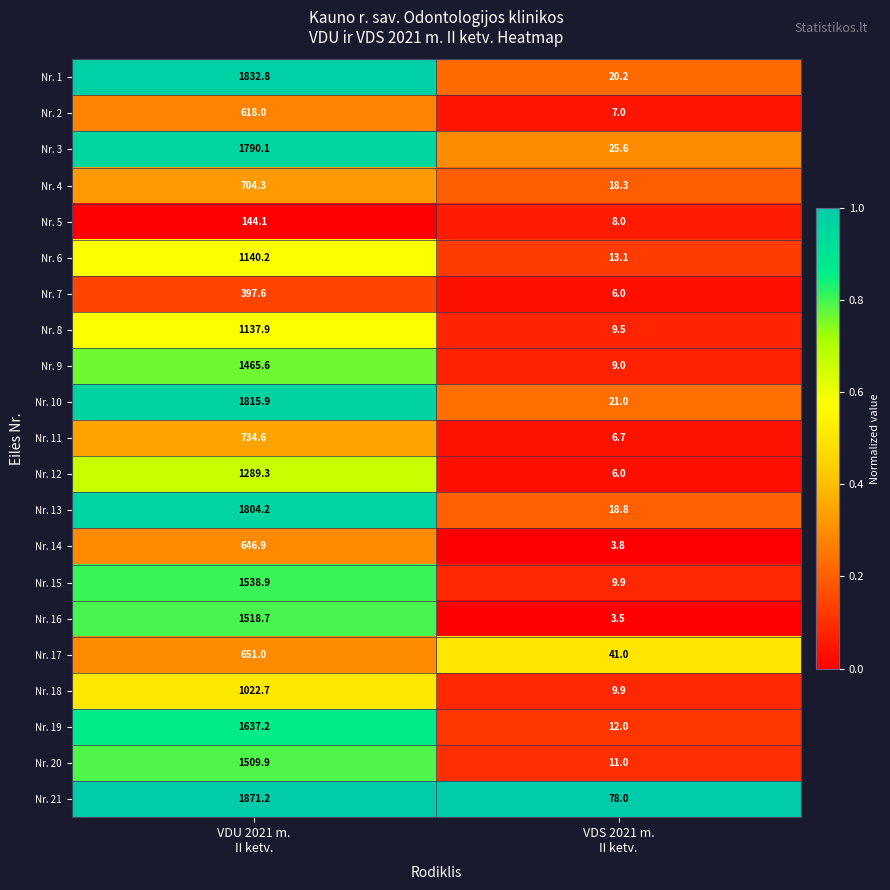

What is the difference between the maximum and minimum values in the Nr. 18 series?

1012.8